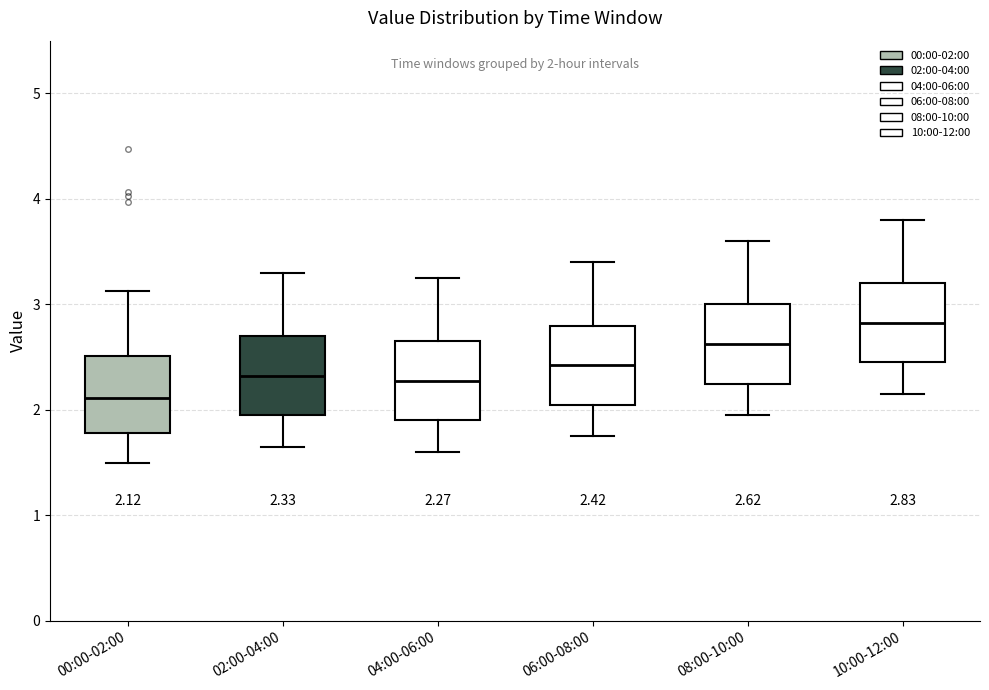

Which box has the highest median line?

10:00-12:00